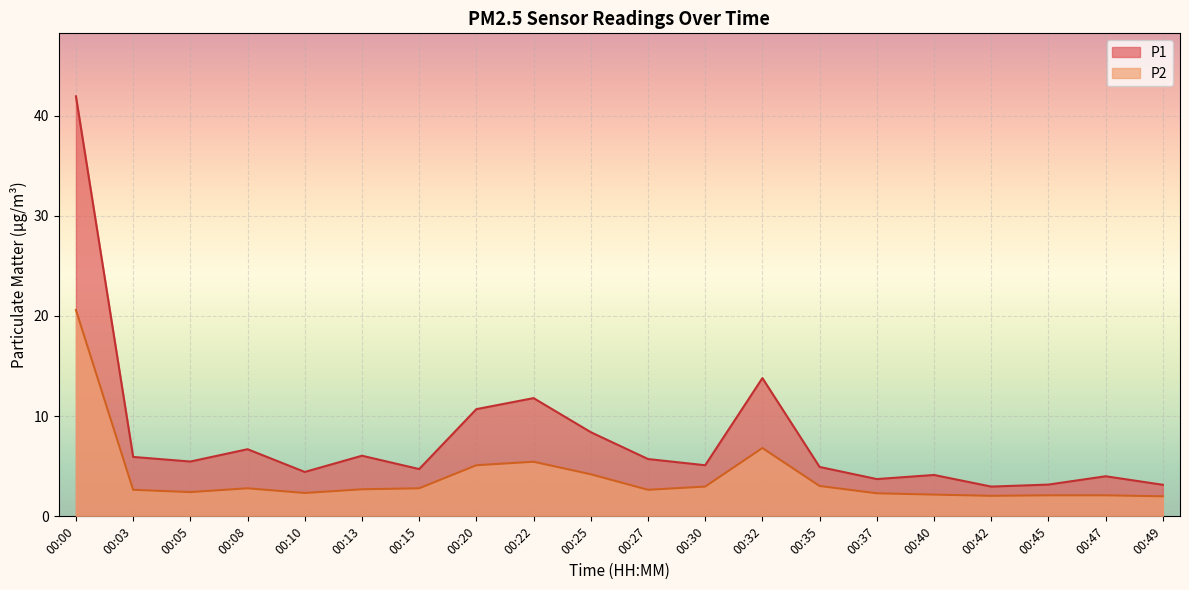

Between 00:15 and 00:49, which is larger?

00:15